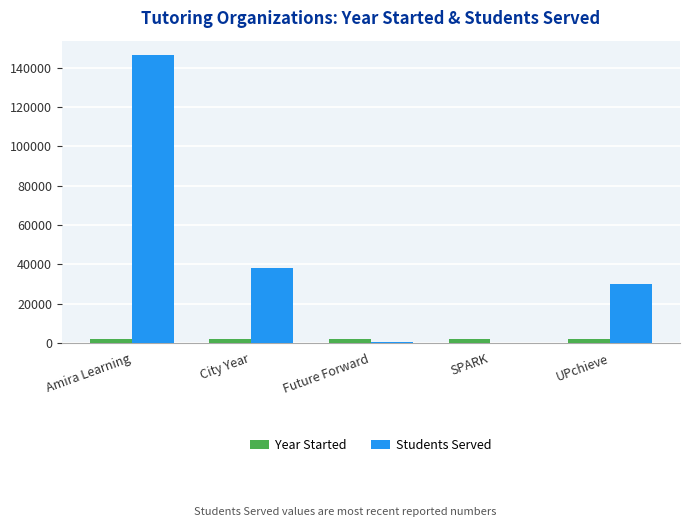

How many data points does each series have?

5